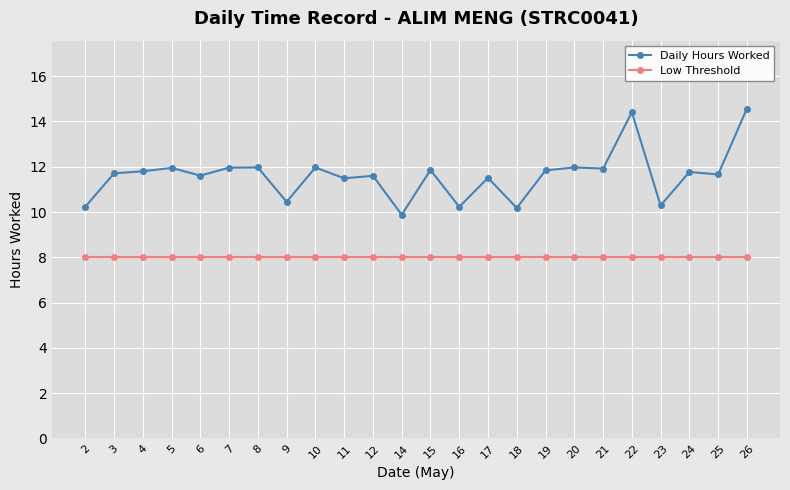

True or false: Daily Hours Worked and Low Threshold cross at least once.

False